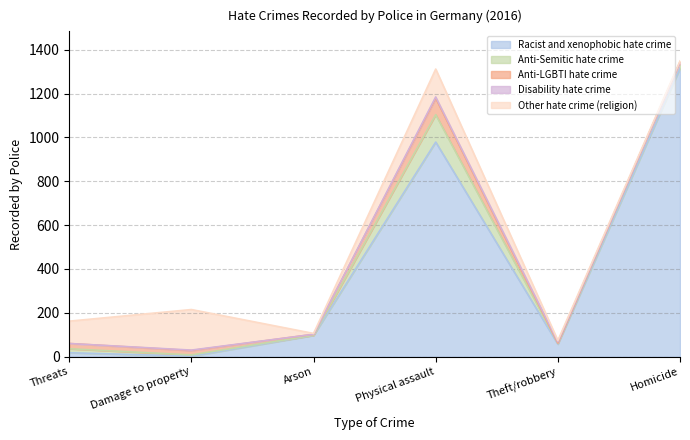

What is the total value across all series at Homicide?

1349